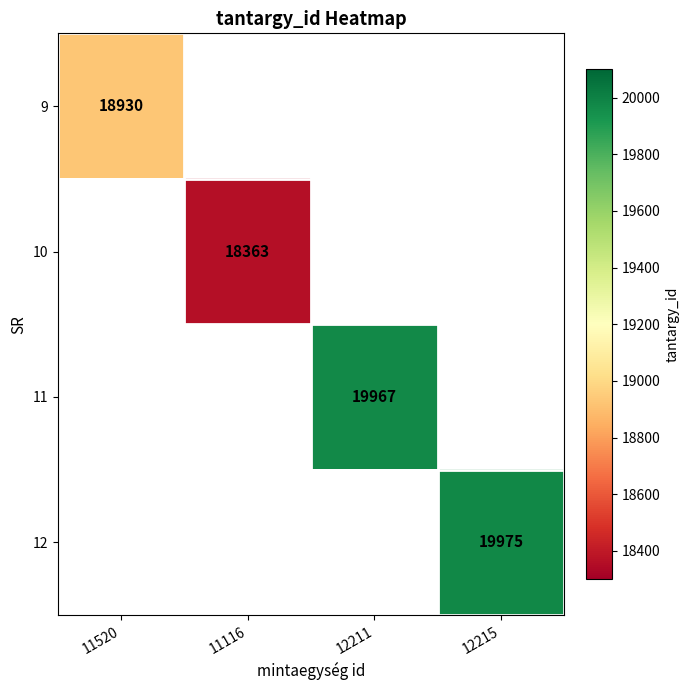

True or false: 11 has a value of 19967 at 12211.

True